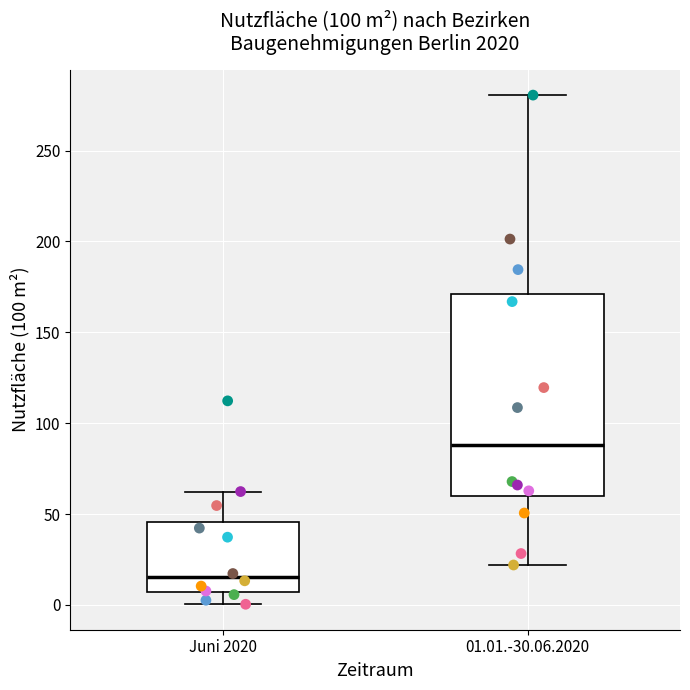

Reading left to right, transcribe this box plot: for each box, give where its median line is, the range the box spans, and where its two whiskers end, as read against the y-axis. The values are not printed on the chart, so give them approximately, as read against the axis.

Juni 2020: median 15, box 5 to 45, whiskers 0 to 60
01.01.-30.06.2020: median 90, box 60 to 170, whiskers 20 to 280